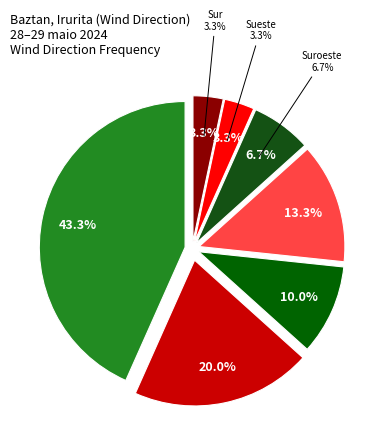

How many slices are in this pie chart?

7